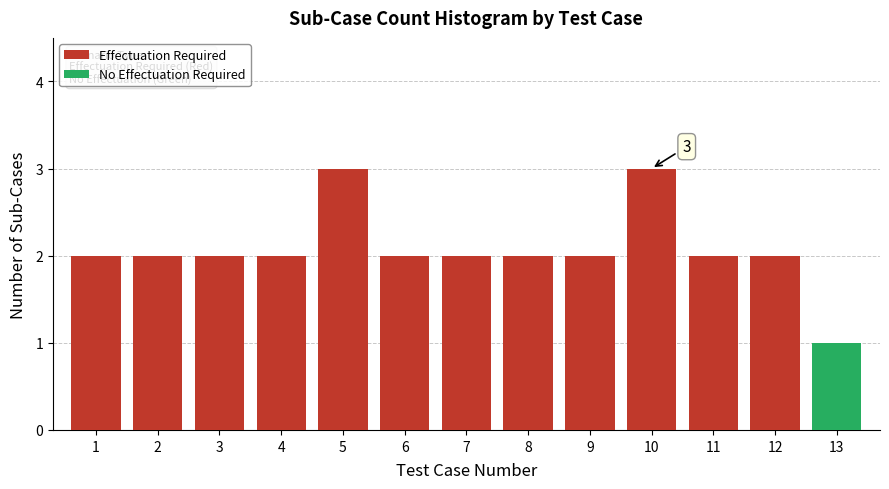

Reading left to right, transcribe the values for Effectuation Required.

1=2	2=2	3=2	4=2	5=3	6=2	7=2	8=2	9=2	10=3	11=2	12=2	13=0